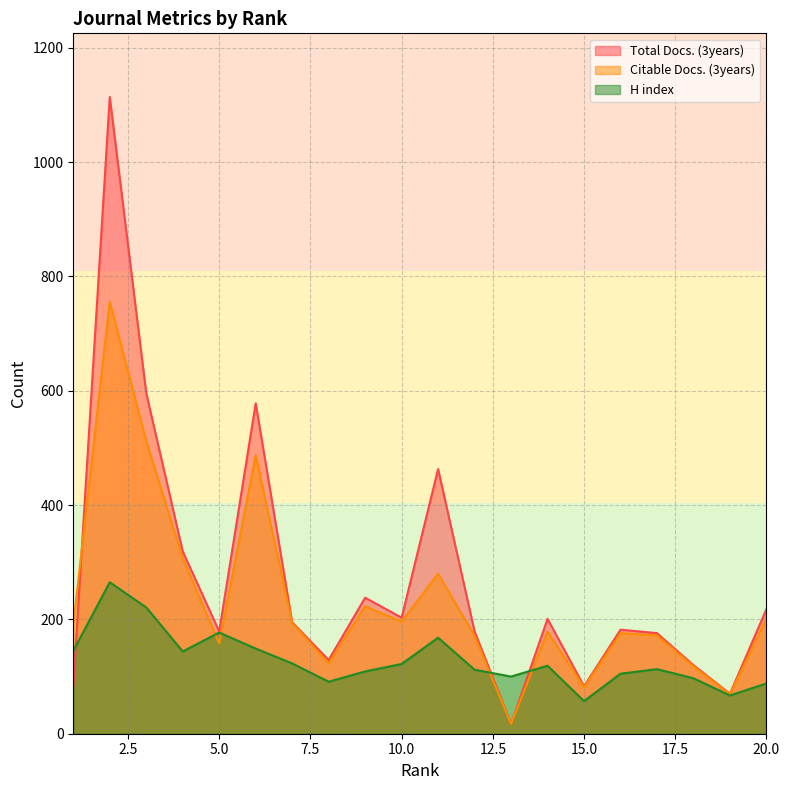

Between 3 and 11, which is larger?

3